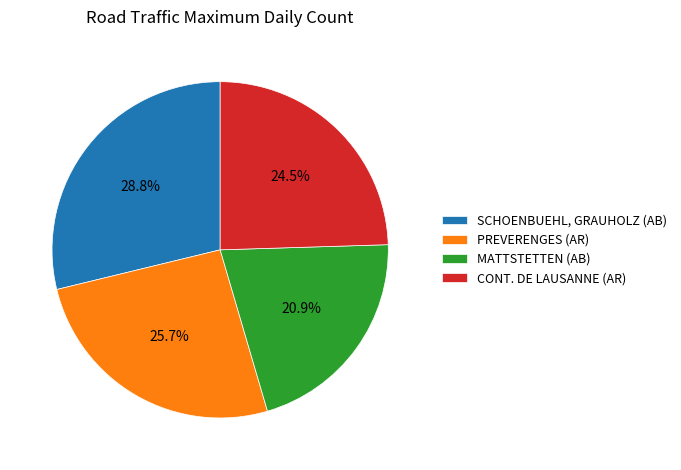

Approximately how many times larger is the value at PREVERENGES (AR) compared to MATTSTETTEN (AB)?

1.2